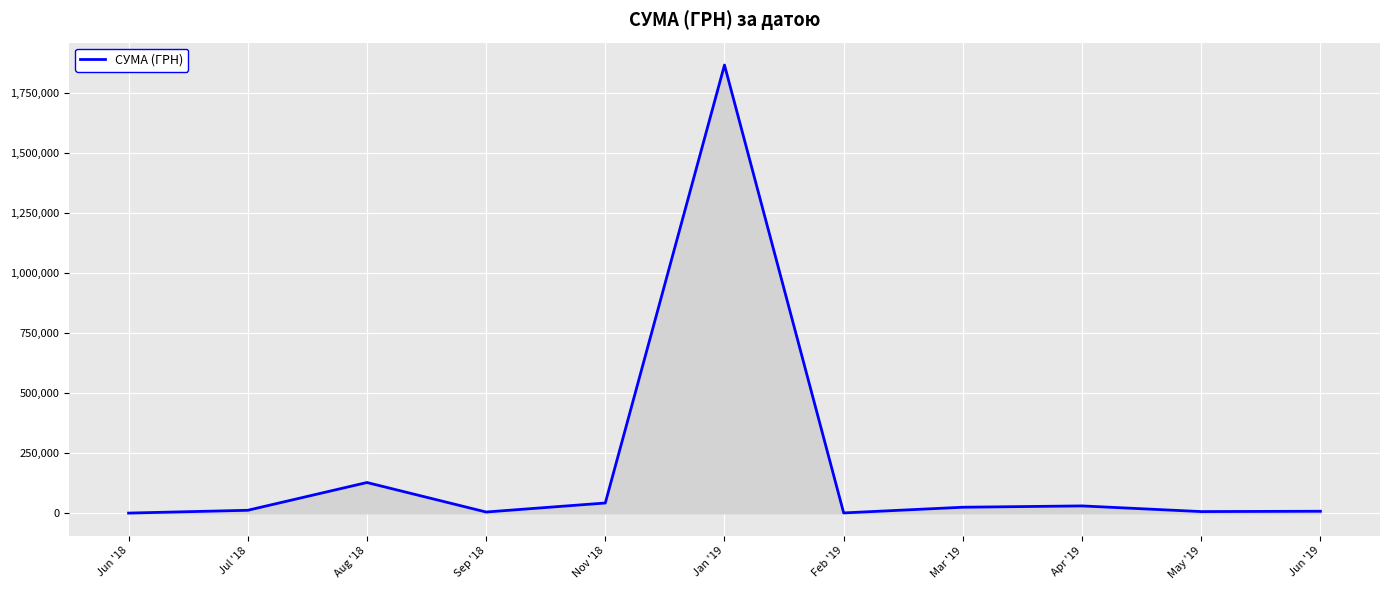

Where is the data nearest to the value 934365?

Aug '18